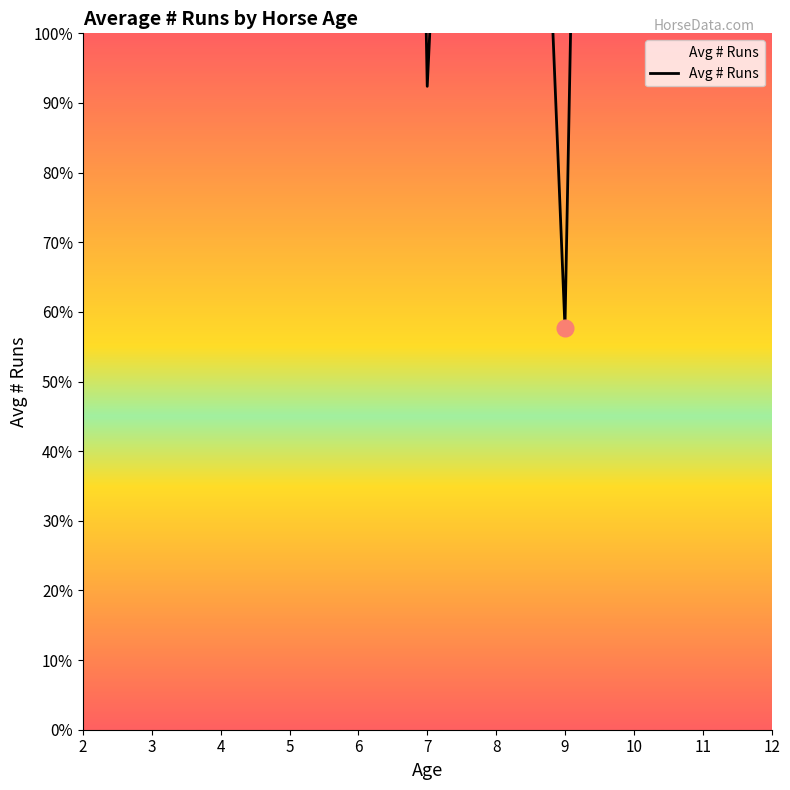

What is the sum of all values?

424.7